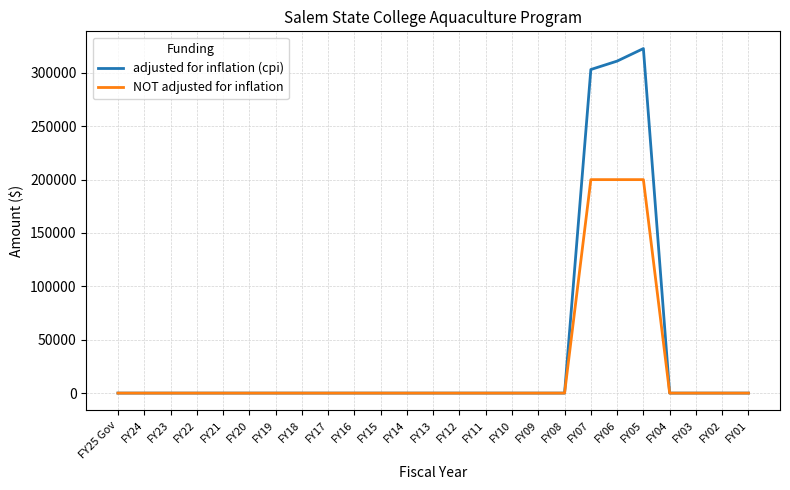

The NOT adjusted for inflation series shows -112464 at FY20. True or false?

False